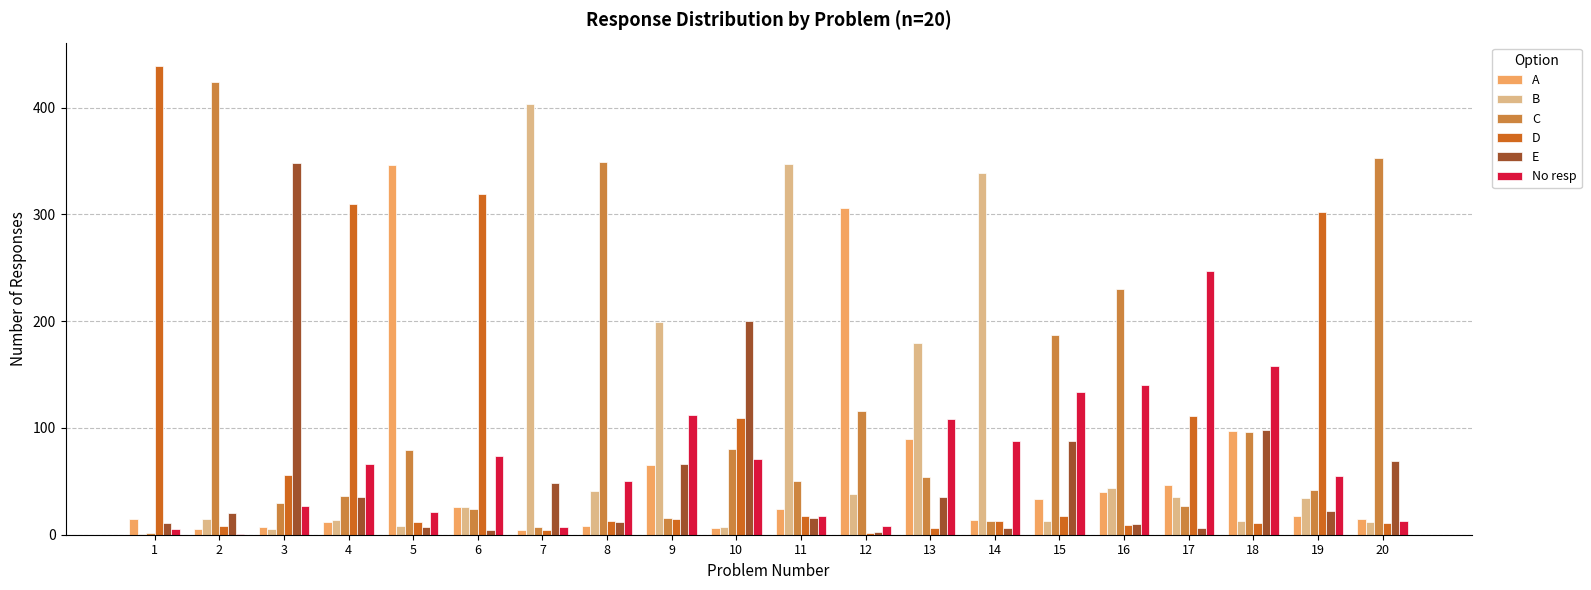

True or false: No resp has a value of 6 at 3.

False